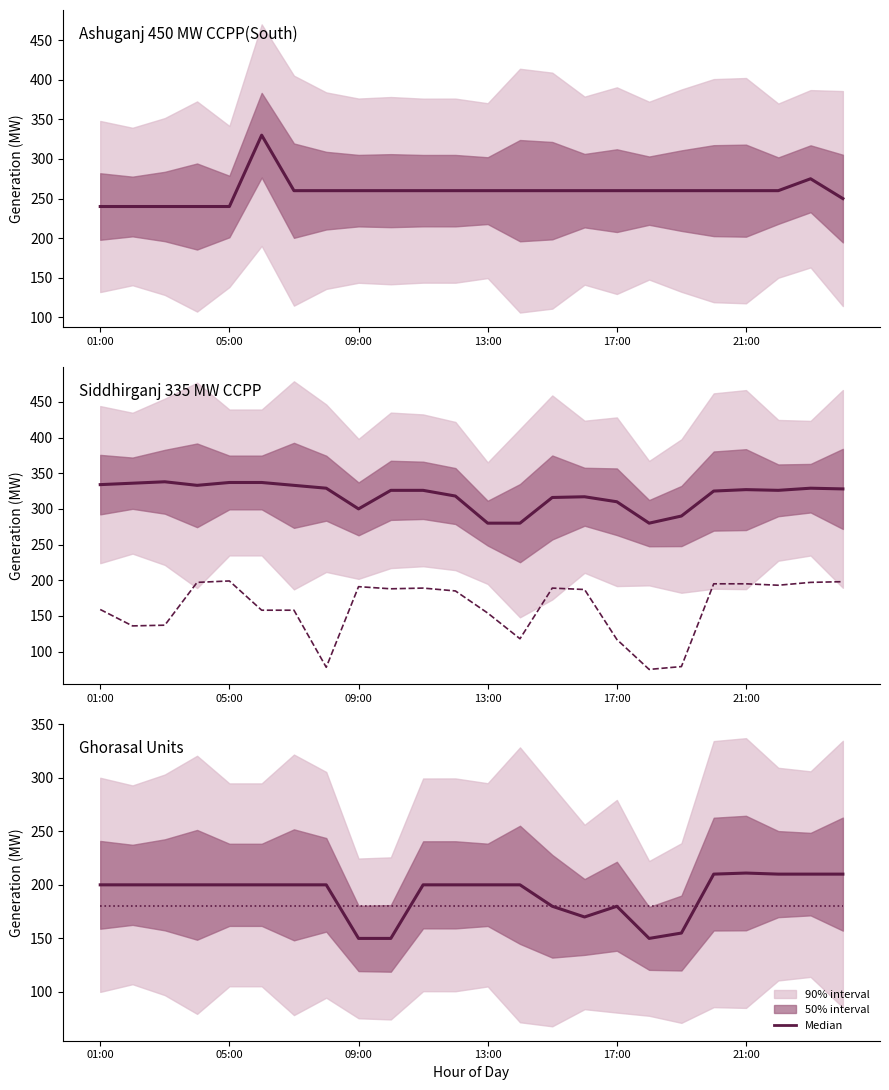

True or false: Siddhirgonj 2x120 MW GTPP and Siddhirganj 335 MW CCPP intersect in this chart.

False